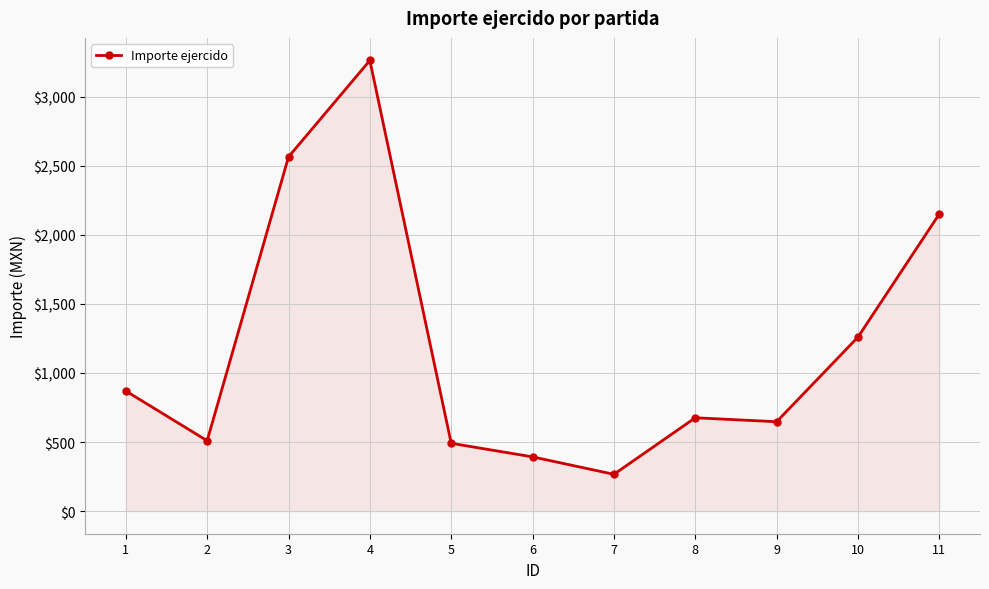

At which label does the data first exceed 676?

1